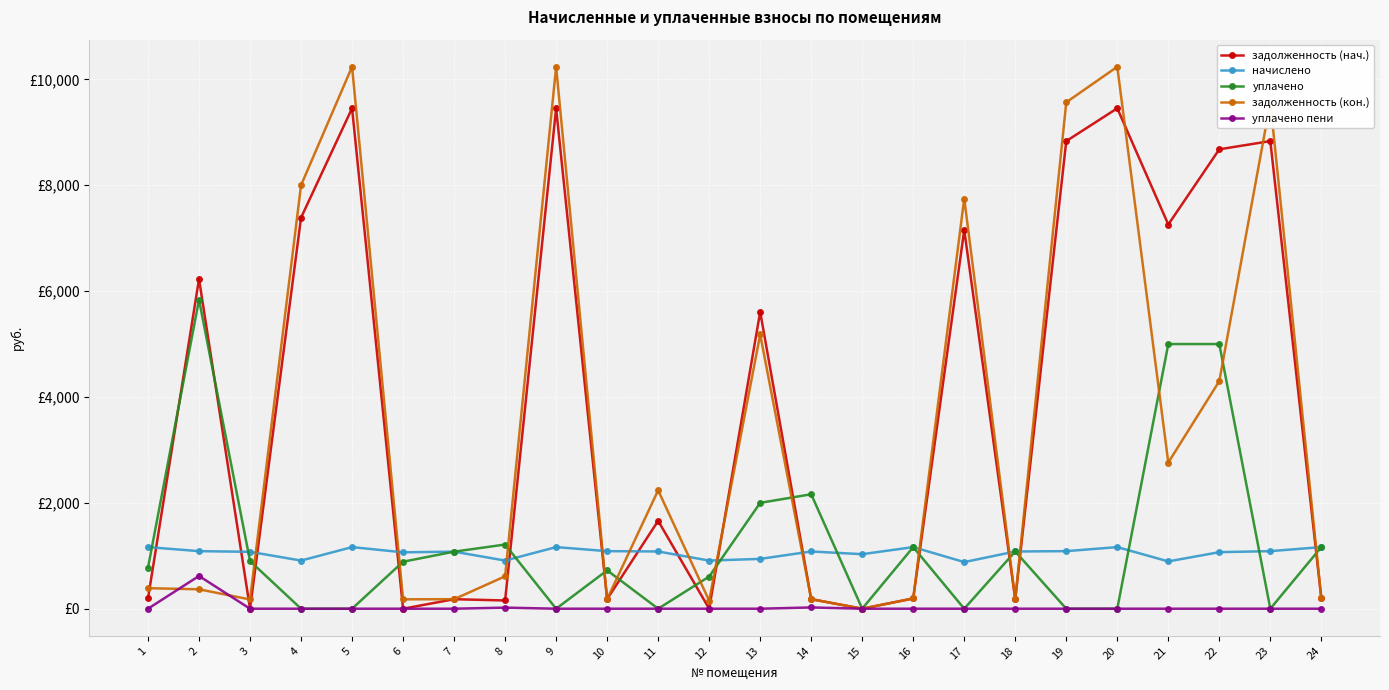

The начислено series shows 1754.8 at 7. True or false?

False